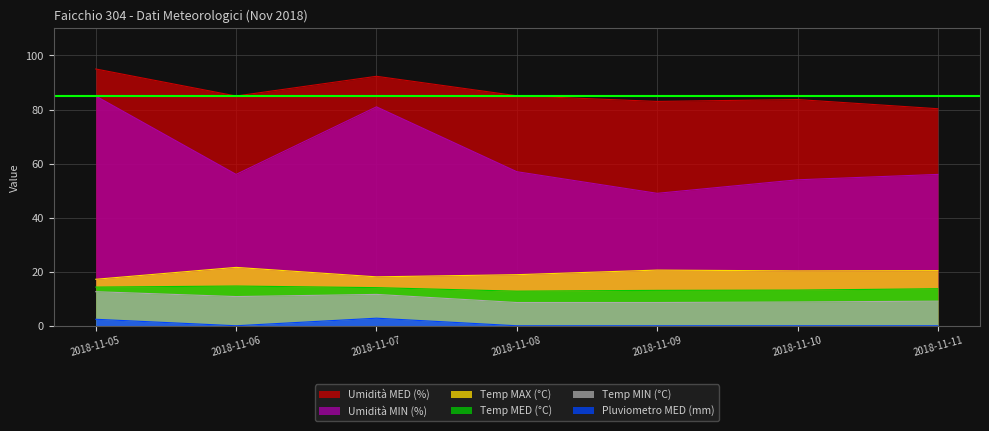

The value of Umidità MIN (%) at 2018-11-09 is 49.0. True or false?

True